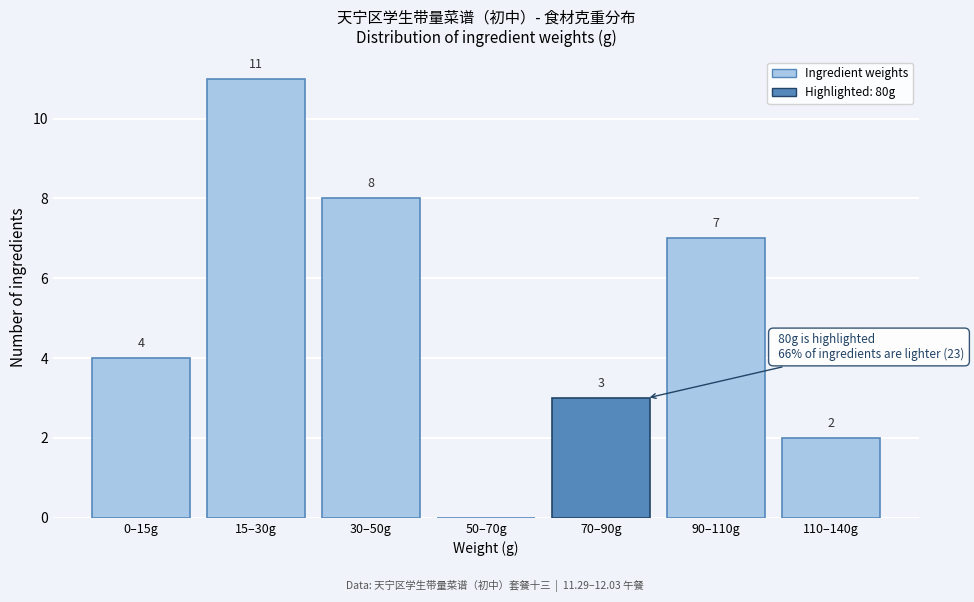

Reading left to right, transcribe all the data shown in this chart.

0–15g=4	15–30g=11	30–50g=8	50–70g=0	70–90g=3	90–110g=7	110–140g=2